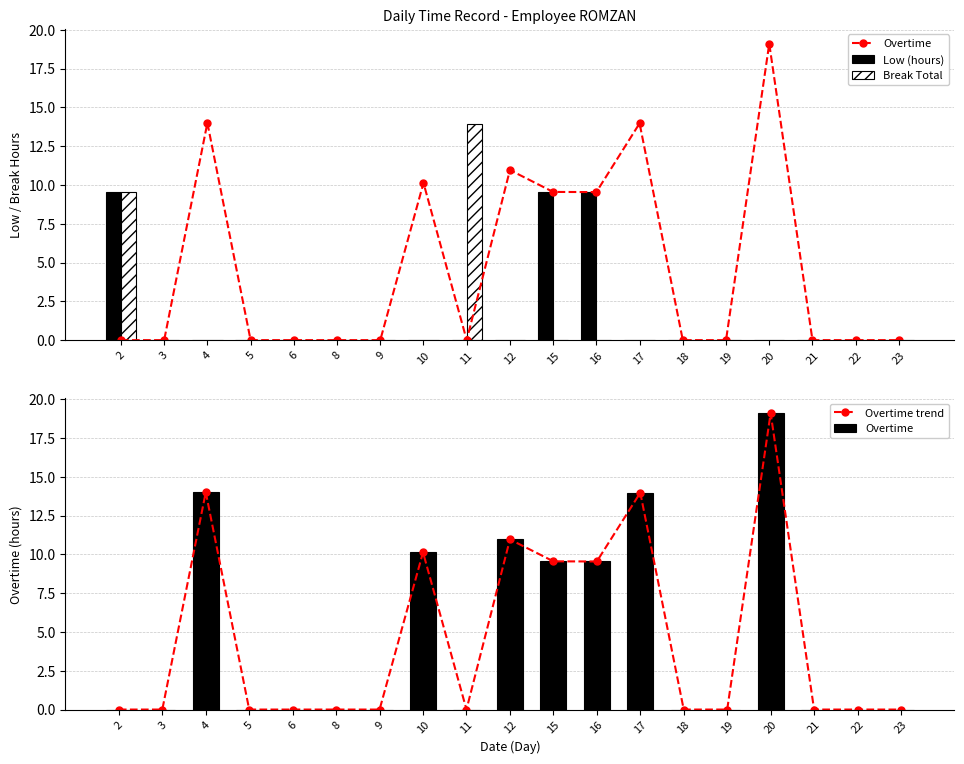

How many series are shown in this chart?

4